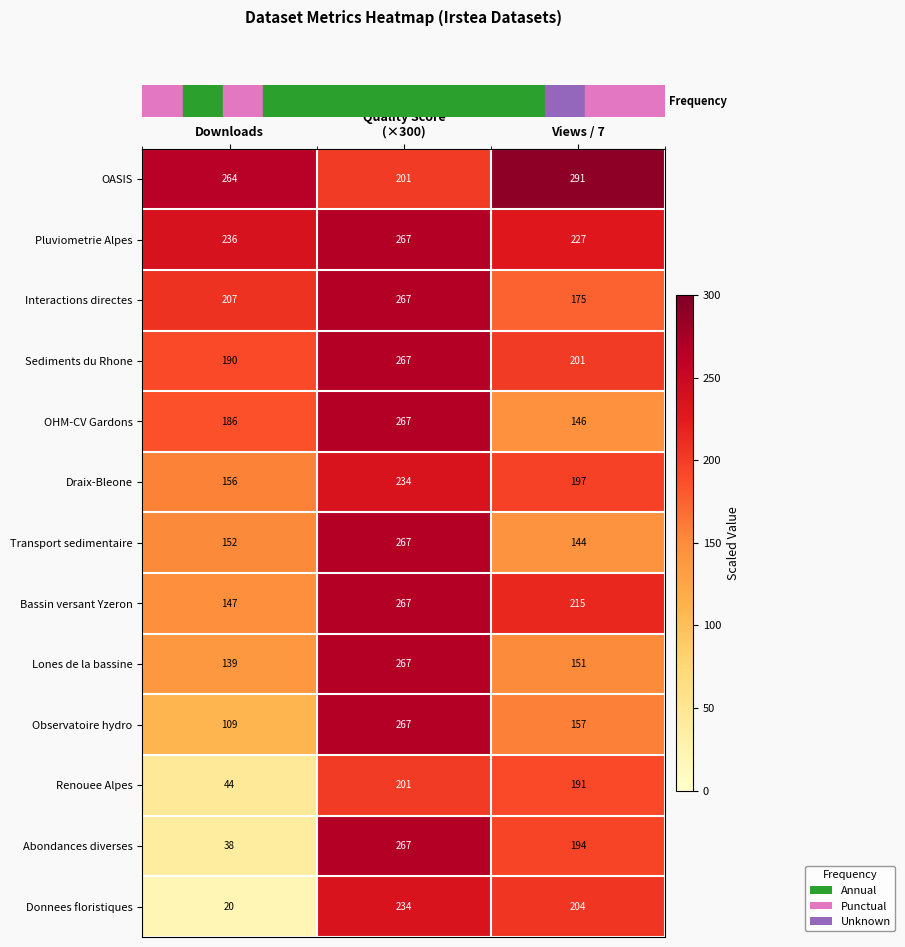

At which category is the sum across all series the highest?

Quality Score
(×300)